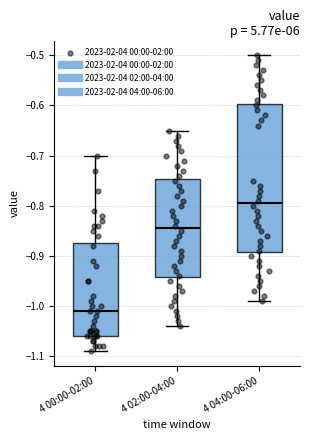

Reading left to right, read every box against the y-axis: the position of its median line, the range the box covers, and the ends of its whiskers. The values are not printed on the chart, so give them approximately, as read against the axis.

4 00:00-02:00: median -1.01, box -1.06 to -0.87, whiskers -1.09 to -0.70
4 02:00-04:00: median -0.84, box -0.94 to -0.75, whiskers -1.04 to -0.65
4 04:00-06:00: median -0.79, box -0.89 to -0.60, whiskers -0.99 to -0.50